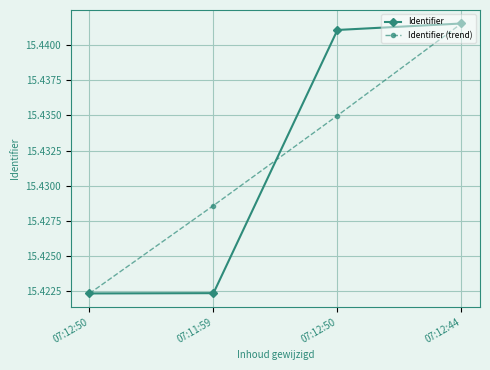

True or false: Identifier (trend) has more than 2 points higher than both neighbors.

False